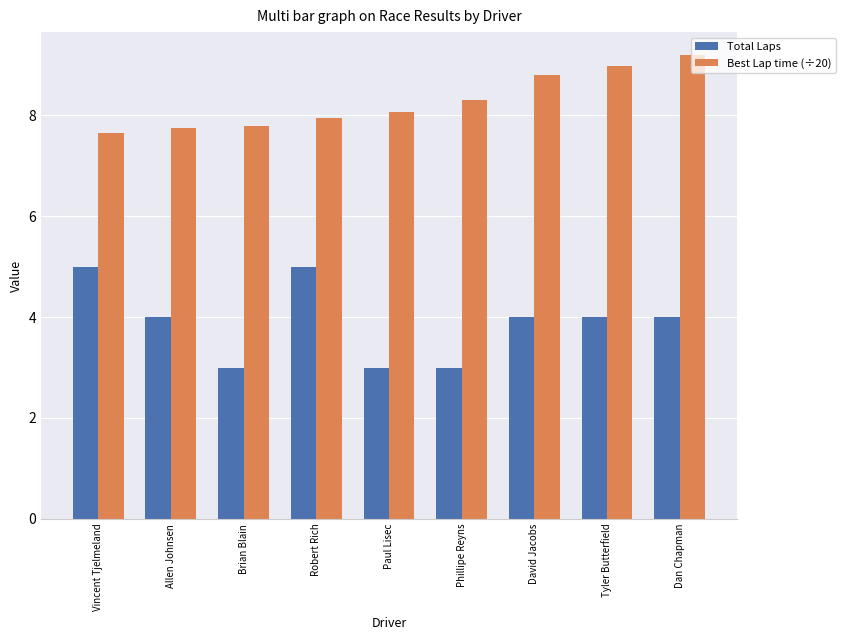

What value does the Total Laps series have at Tyler Butterfield?

4.0